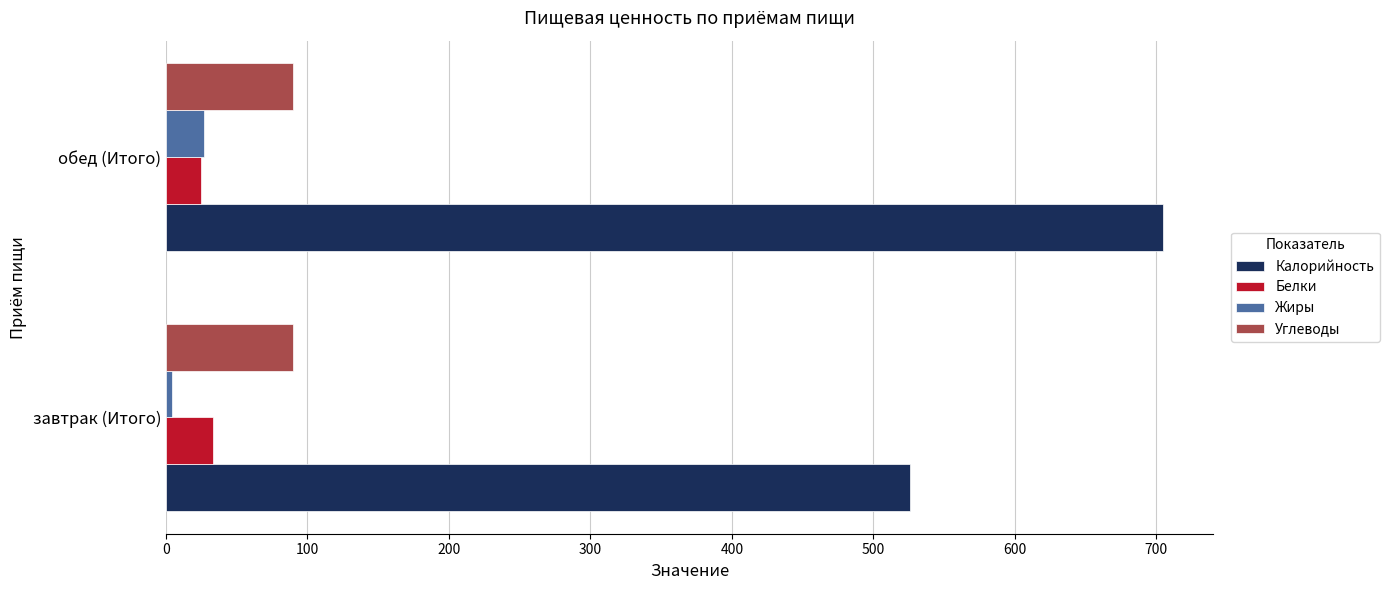

Which series has the widest spread of values?

Калорийность